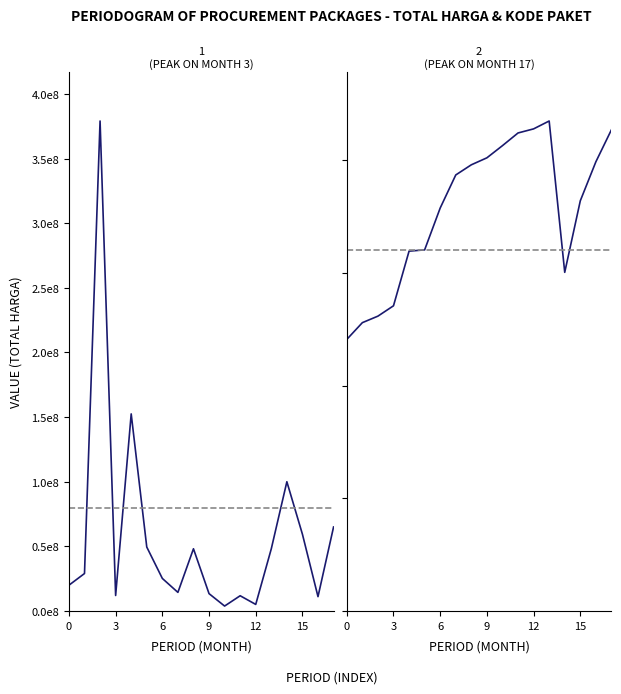

What is the maximum value for Kode Paket?

2174549